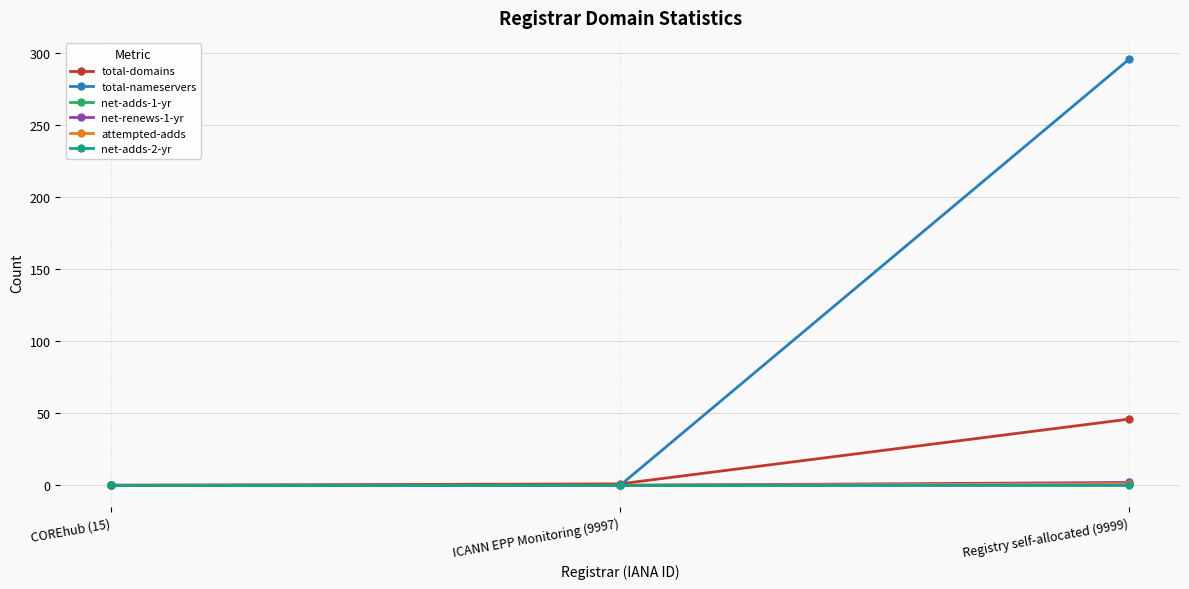

List the series in order of their peak value, lowest first.

net-adds-2-yr, net-adds-1-yr, attempted-adds, net-renews-1-yr, total-domains, total-nameservers